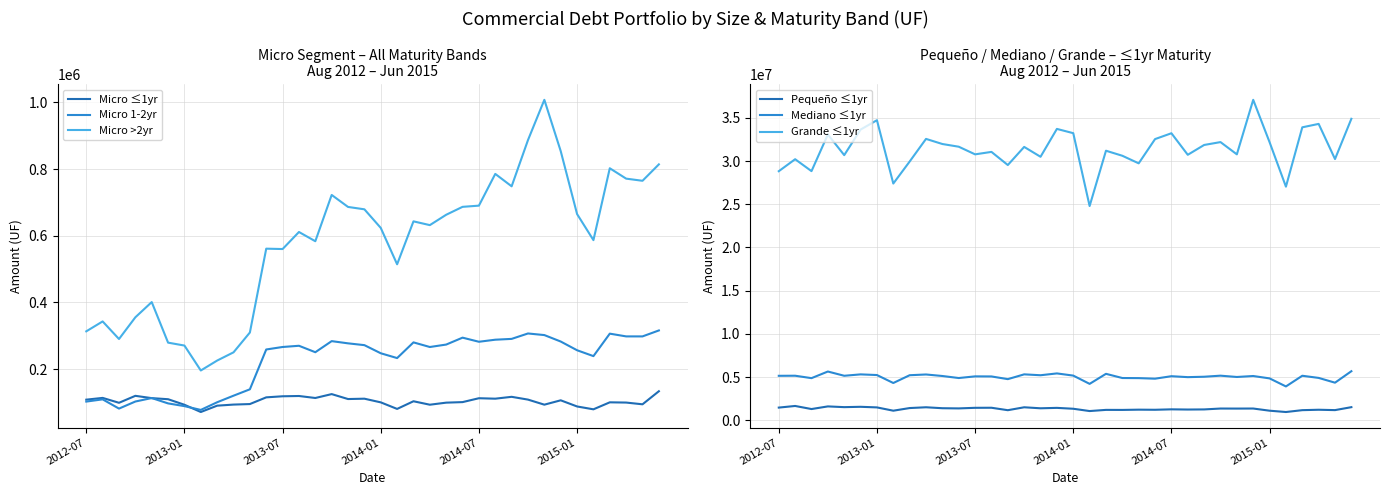

The value of Micro ≤1yr at 13 is 209013.6. True or false?

False